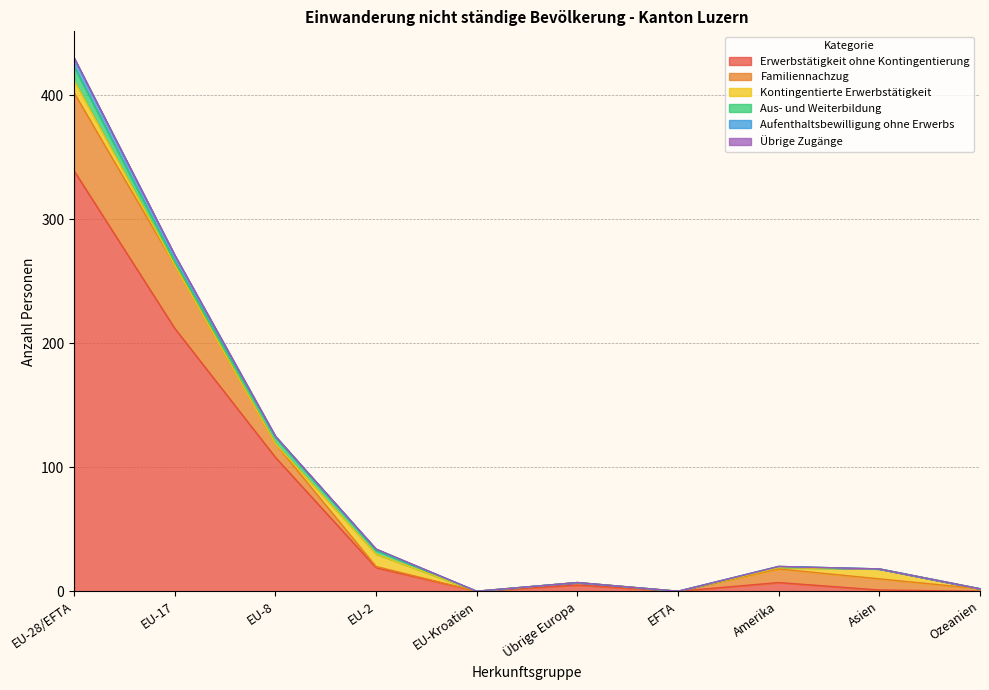

How many data points in Aus- und Weiterbildung are above 1?

4